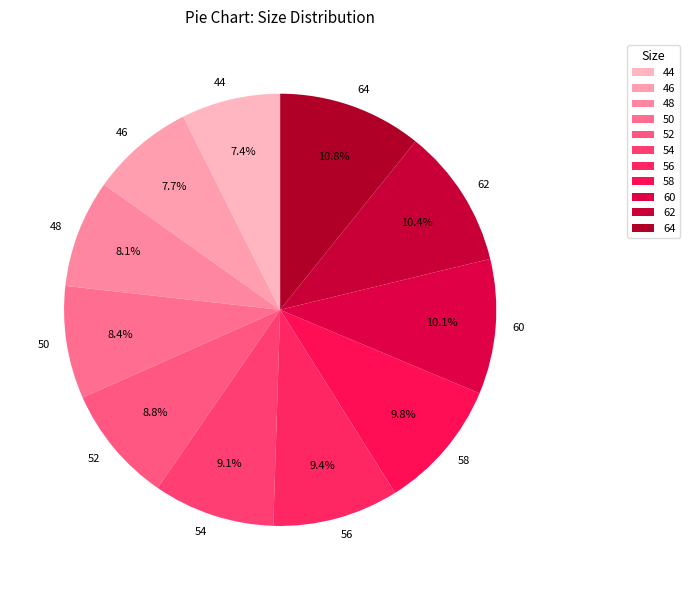

Approximately how many times larger is the value at 54 compared to 62?

0.9